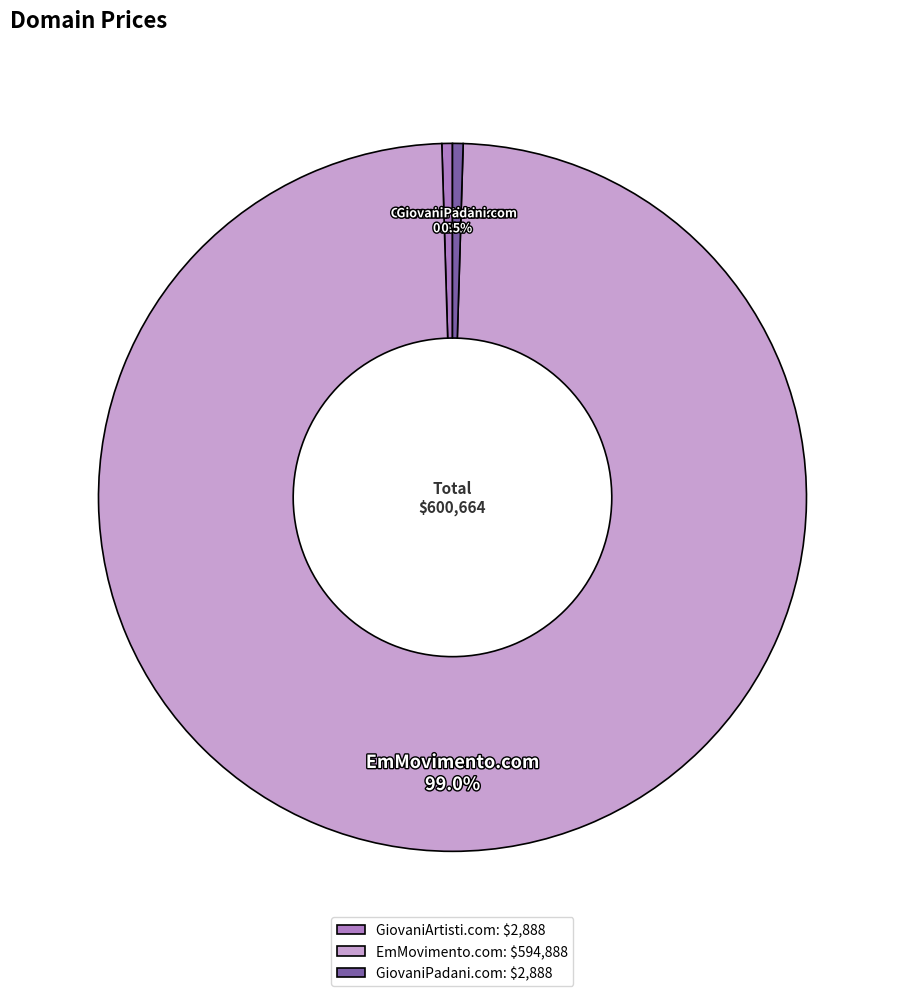

What percentage is NOT represented by GiovaniPadani.com?

99.5%